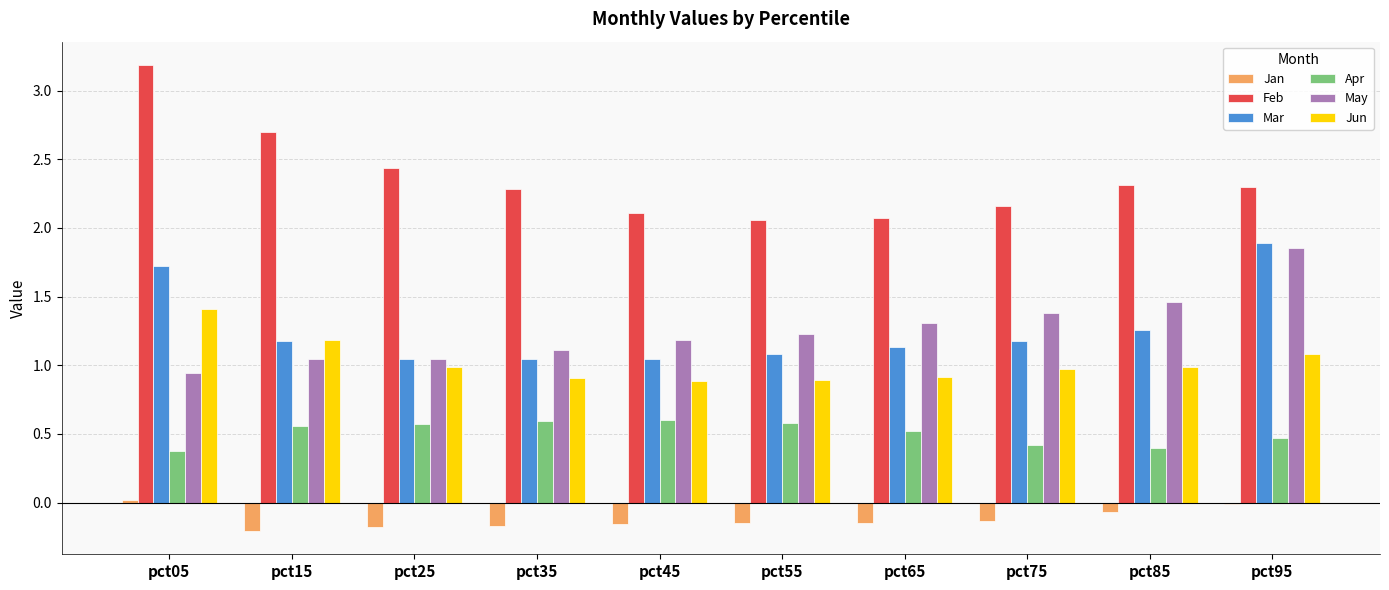

What is the sum of all Mar values?

12.6